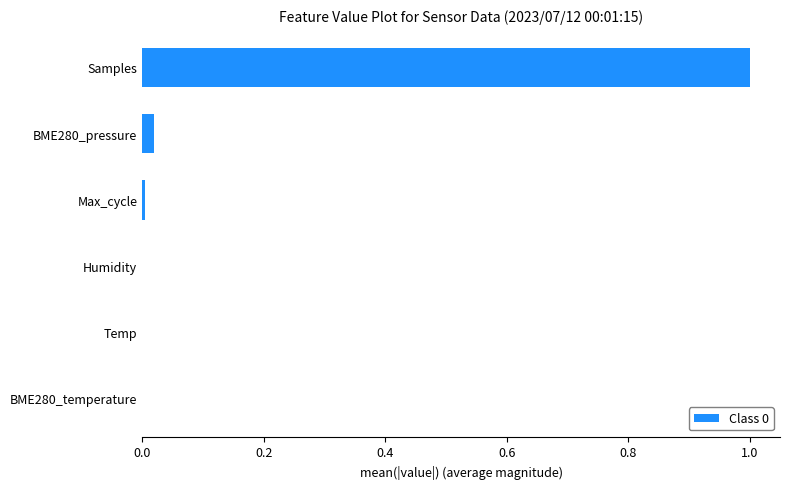

What is the sum of all values?

1.0